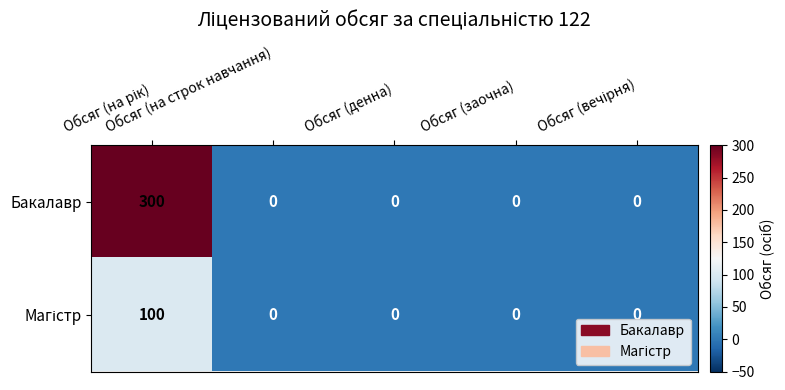

Which series has the widest spread of values?

Бакалавр